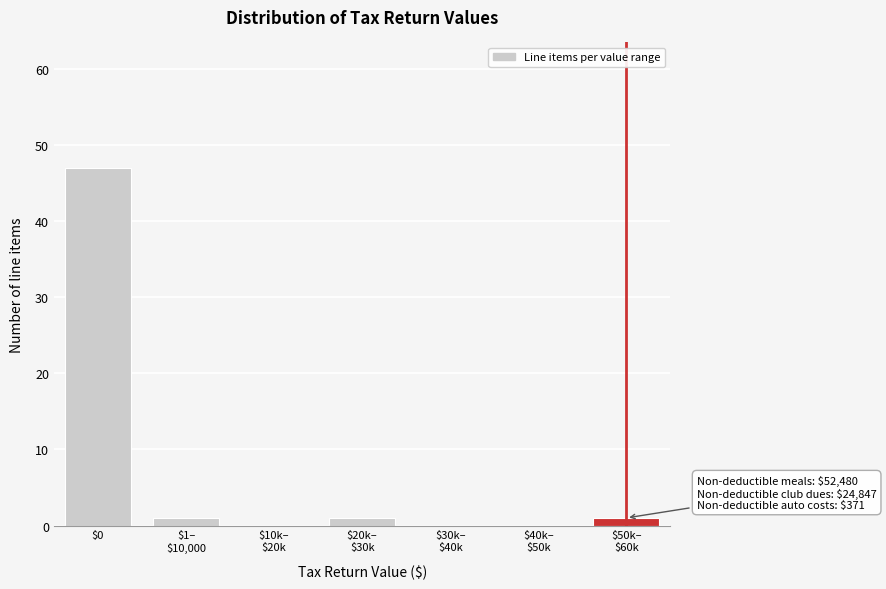

The chart shows a value of 72 at $0. True or false?

False